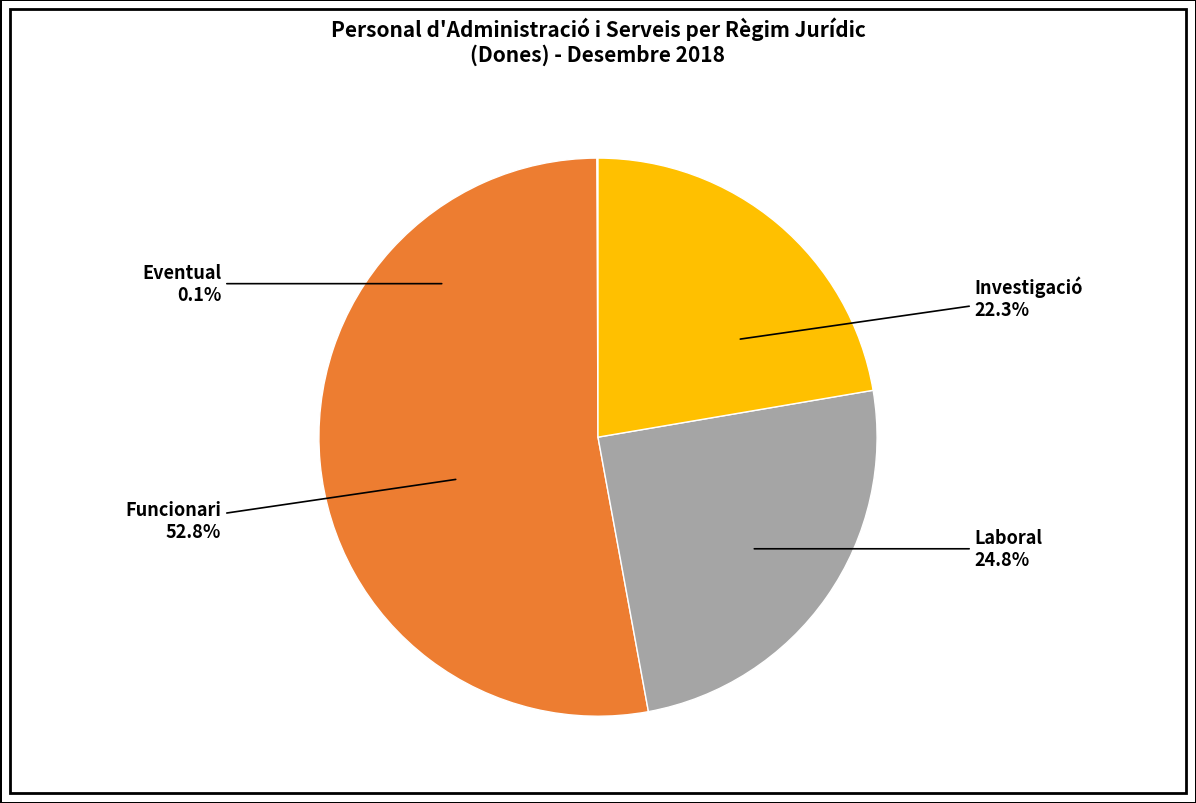

Is it true that Laboral is 25% of the pie?

True